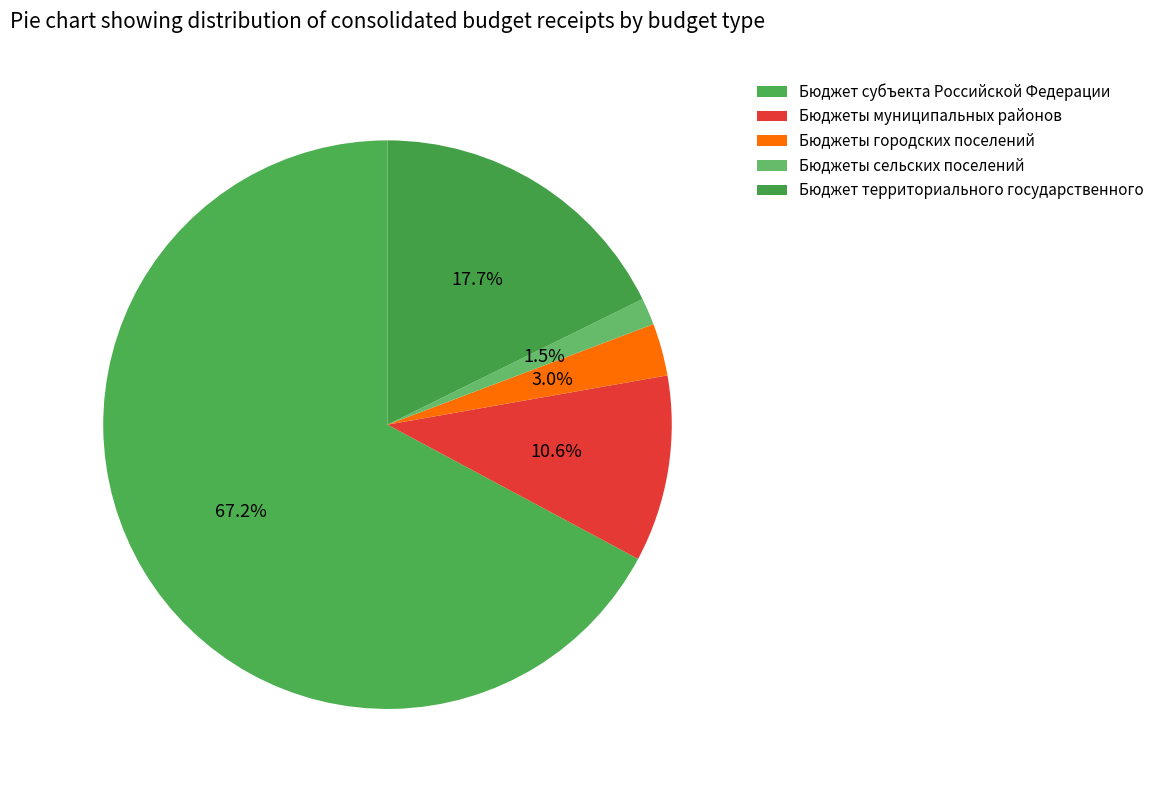

Which category accounts for the majority?

Бюджет субъекта Российской Федерации